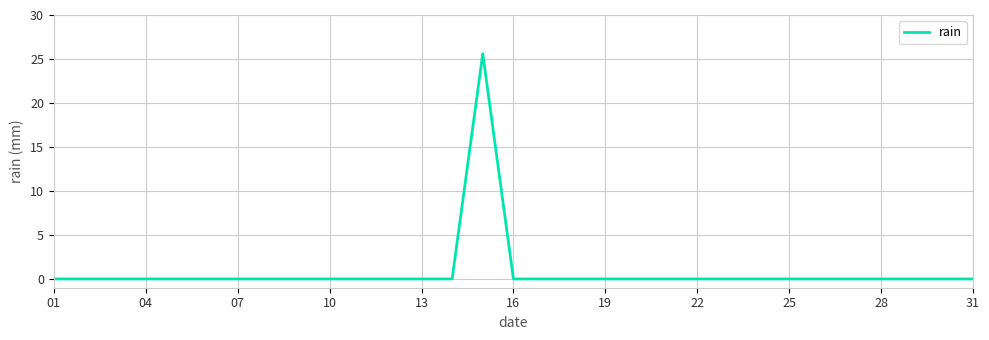

What is the average value?

0.8